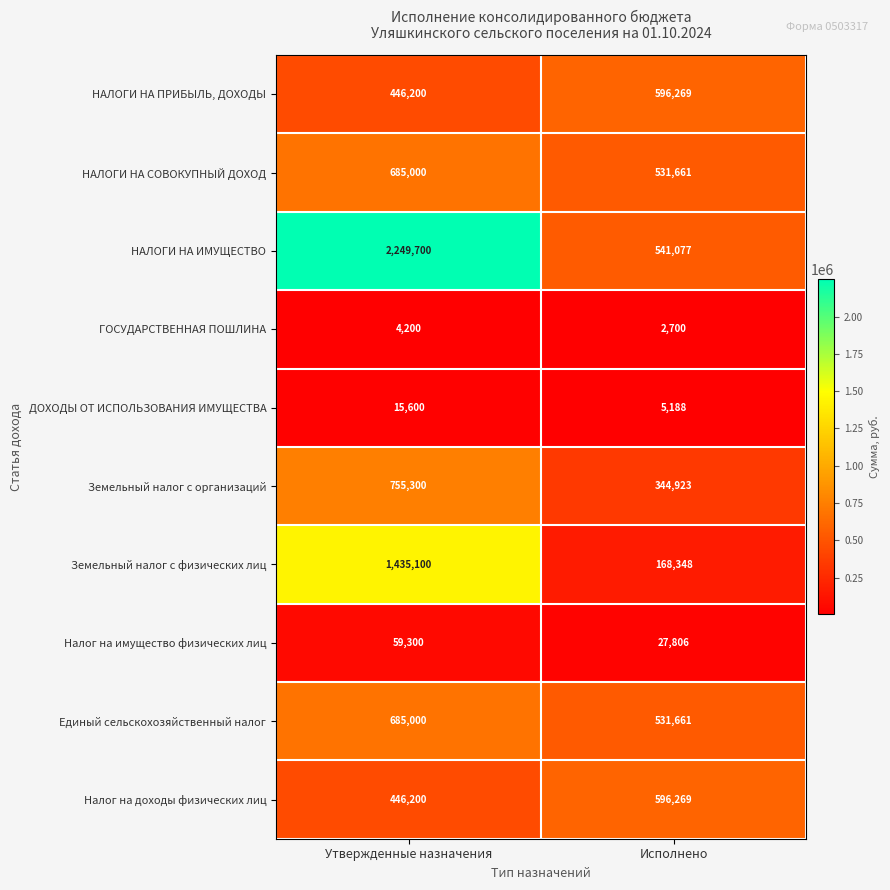

What is the average value of the Земельный налог с физических лиц series?

801724